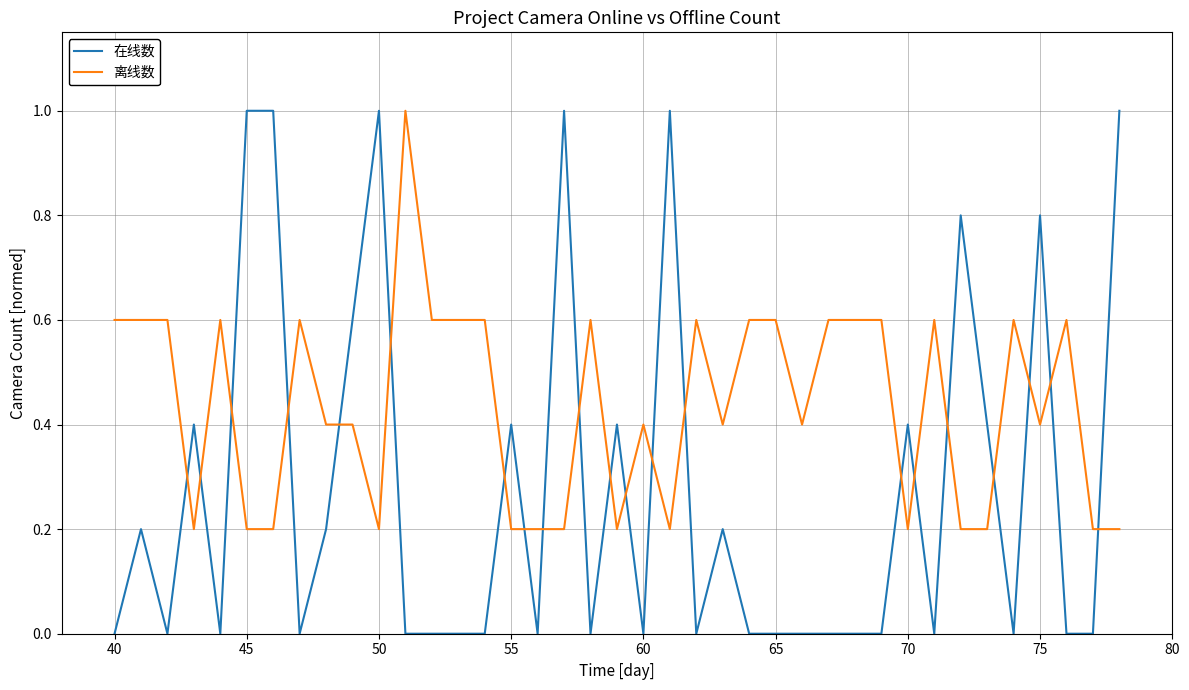

Count the number of data series in this chart.

2